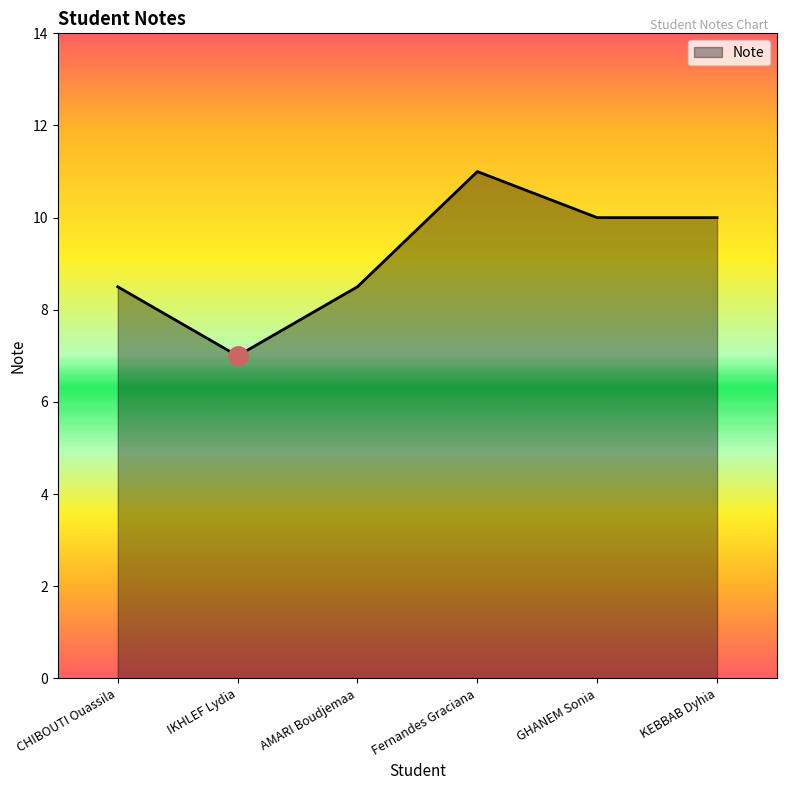

Where does the data first go above 10?

Fernandes Graciana